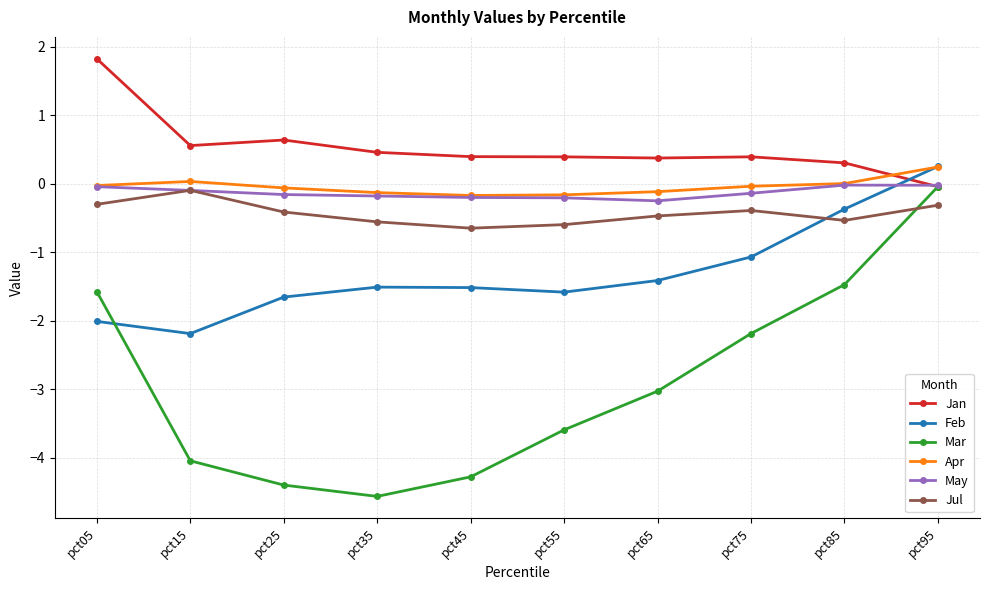

How many lines are shown in the chart?

6